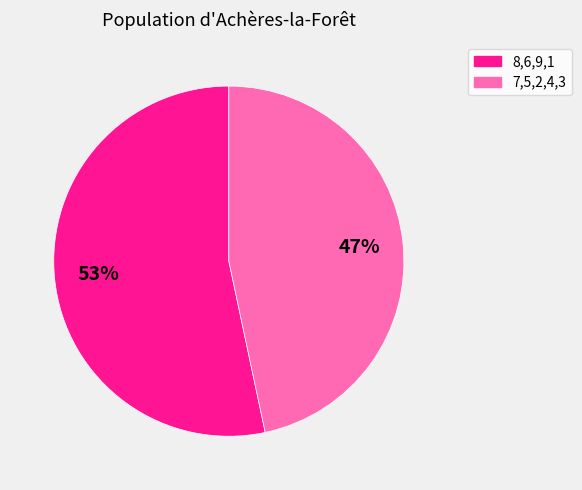

Is there any slice that represents more than half of the pie?

Yes